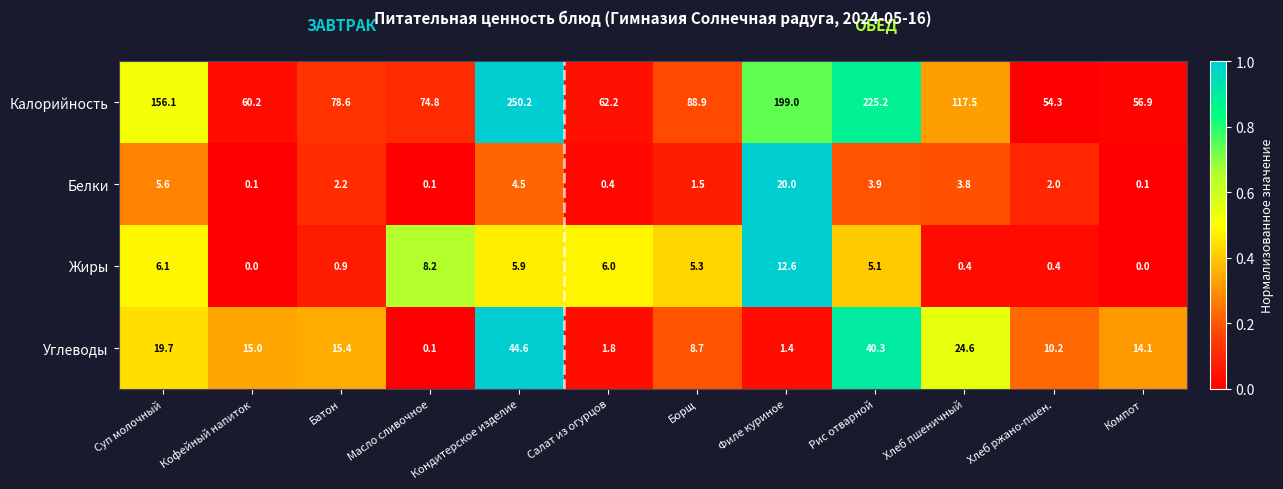

What is the difference between the Углеводы values at Батон and Хлеб пшеничный?

9.2